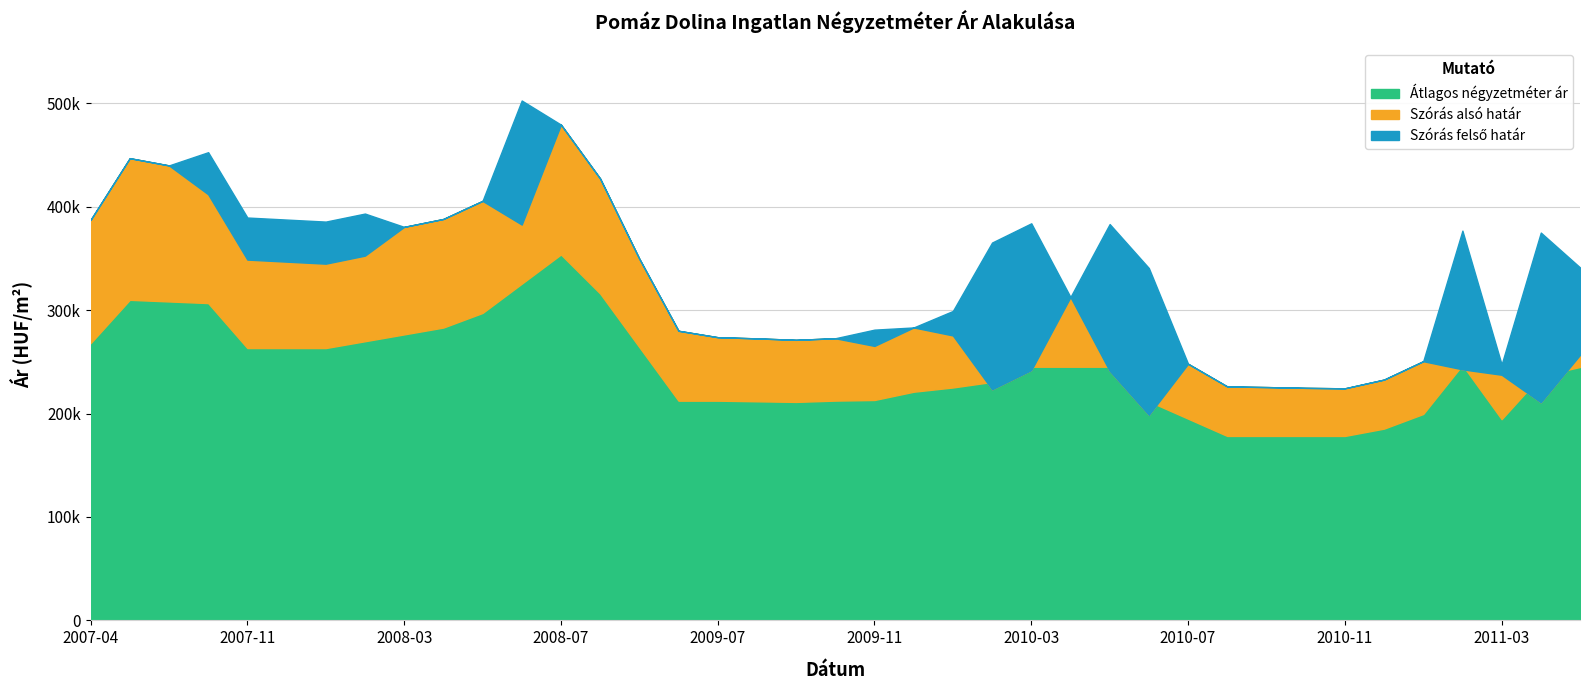

True or false: Átlagos négyzetméter ár and Szórás felső határ intersect in this chart.

False